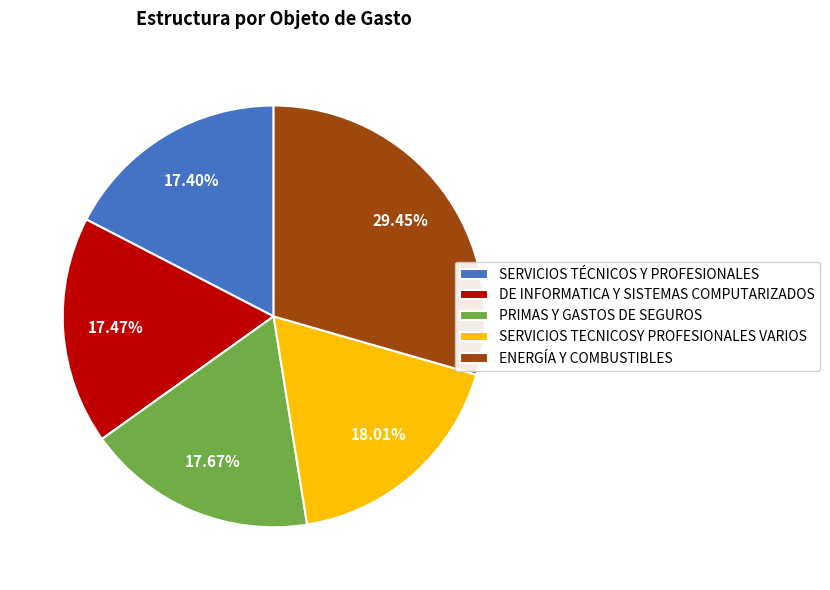

What is the largest slice in the pie chart?

ENERGÍA Y COMBUSTIBLES